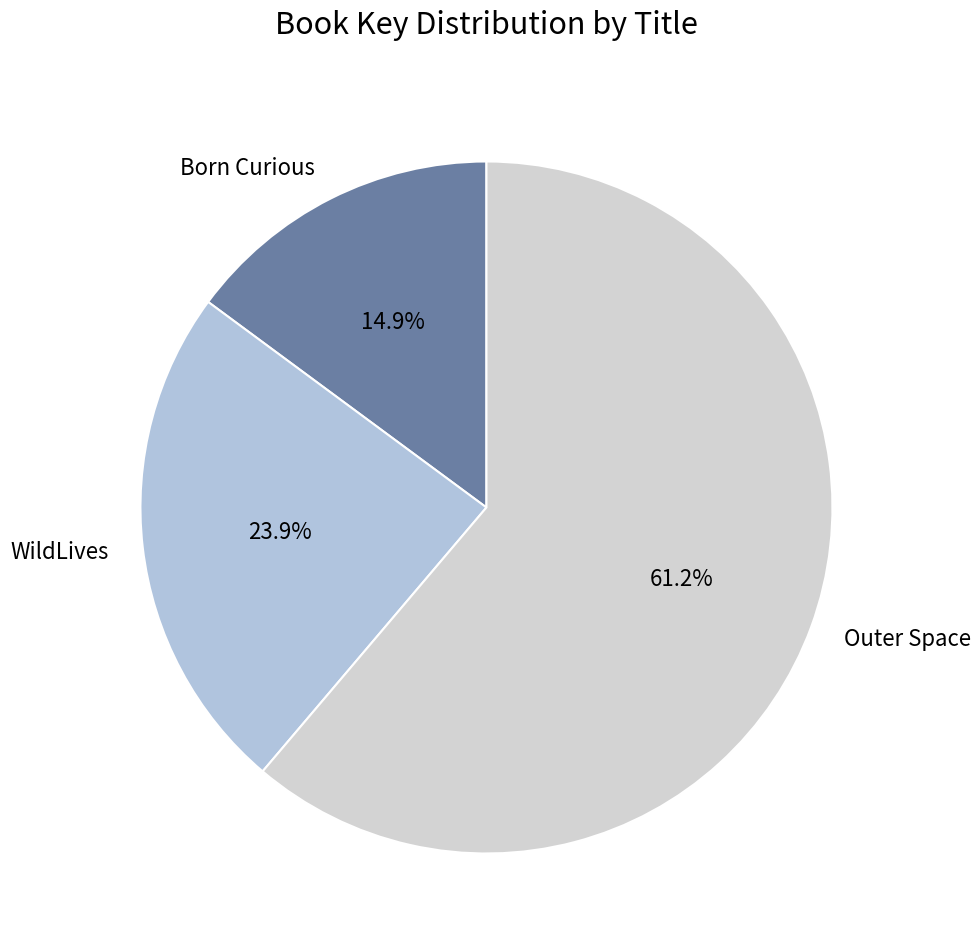

To the nearest percent, what is the difference between the largest and smallest slice percentages?

46%